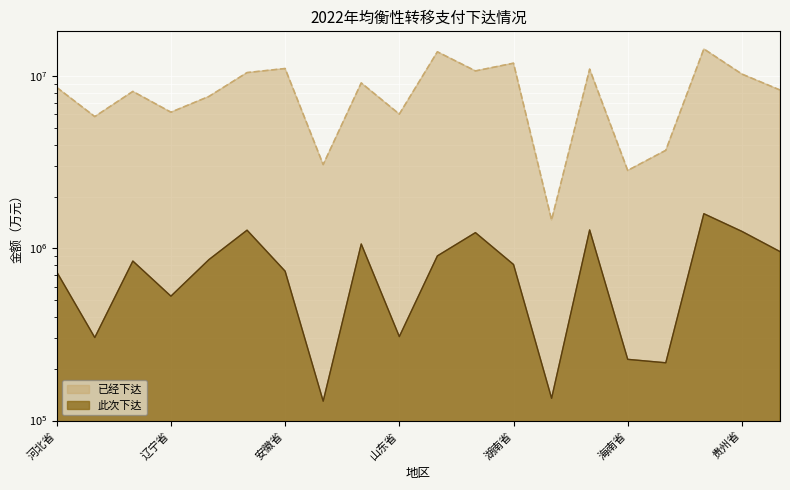

What position from the left is 重庆市?

17